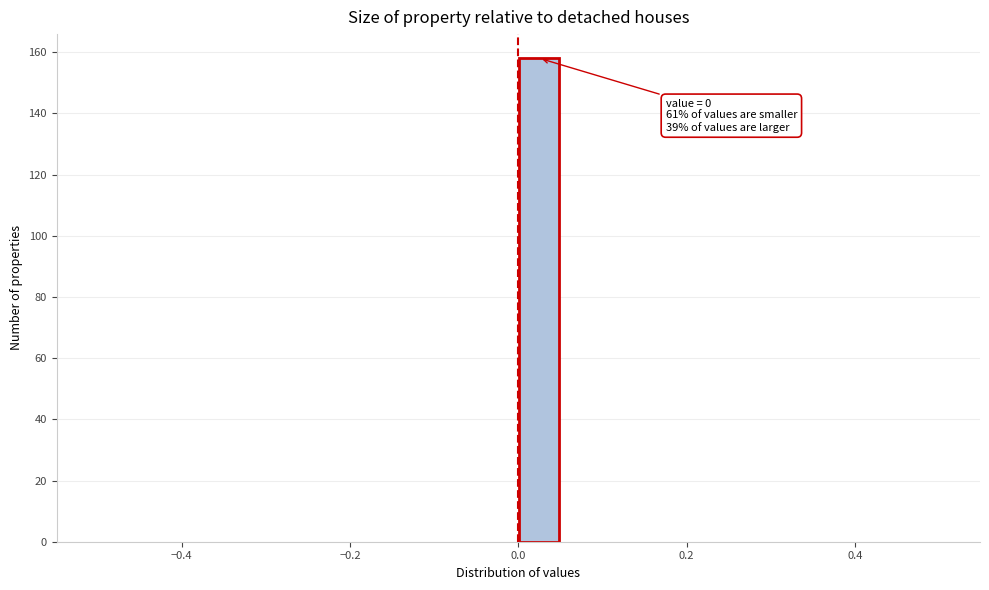

Read against the x-axis, roughly where is the centre of the tallest bar?

0.02